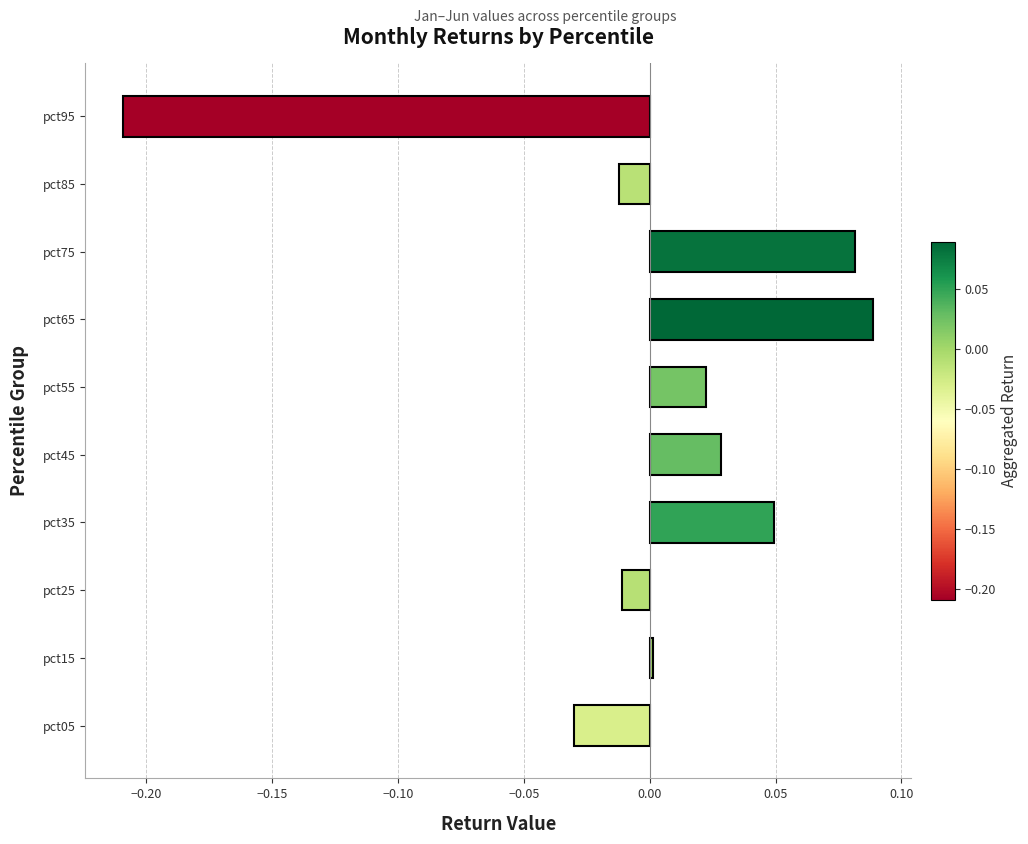

Which label corresponds to the smallest value in the chart?

pct95